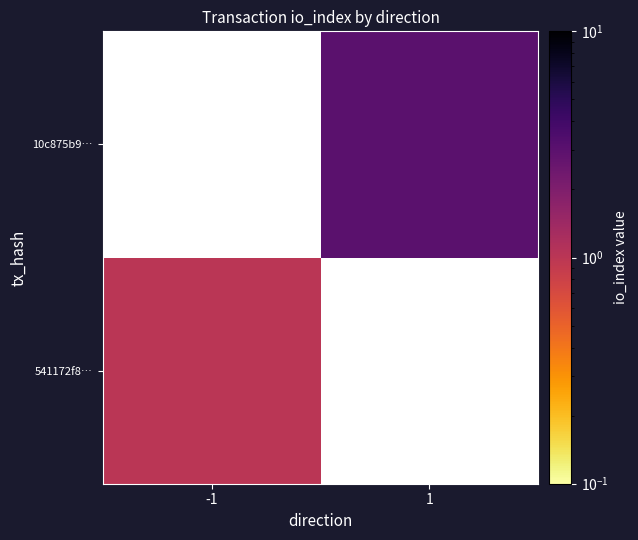

Rank the series at 1 from lowest to highest value.

541172f8…, 10c875b9…